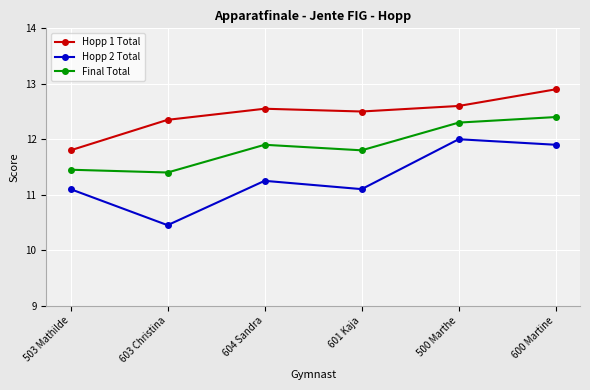

The value of Hopp 1 Total at 604 Sandra is 5.6. True or false?

False